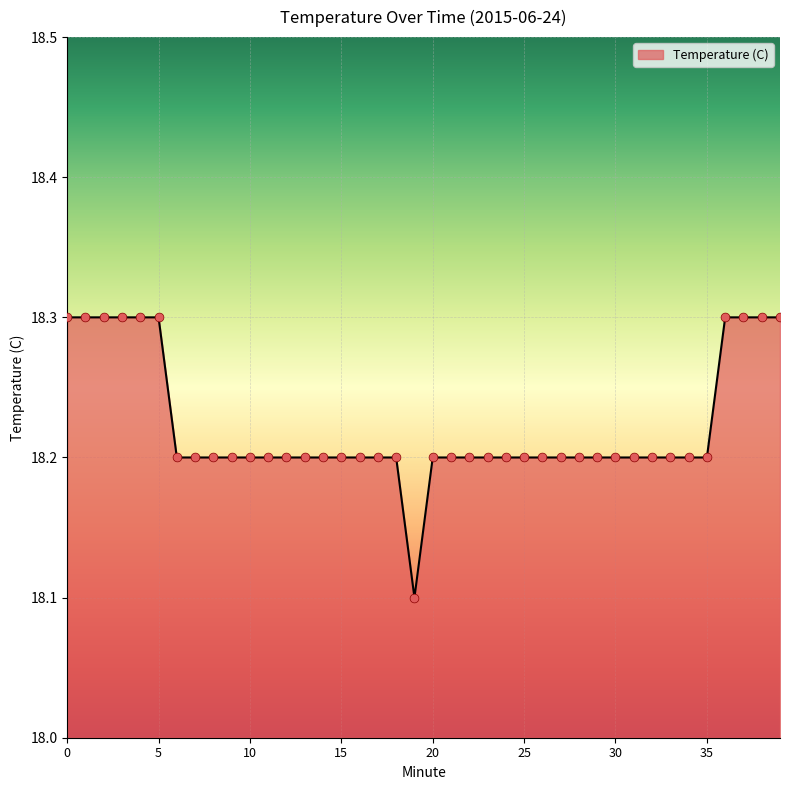

What is the smallest value displayed?

18.1